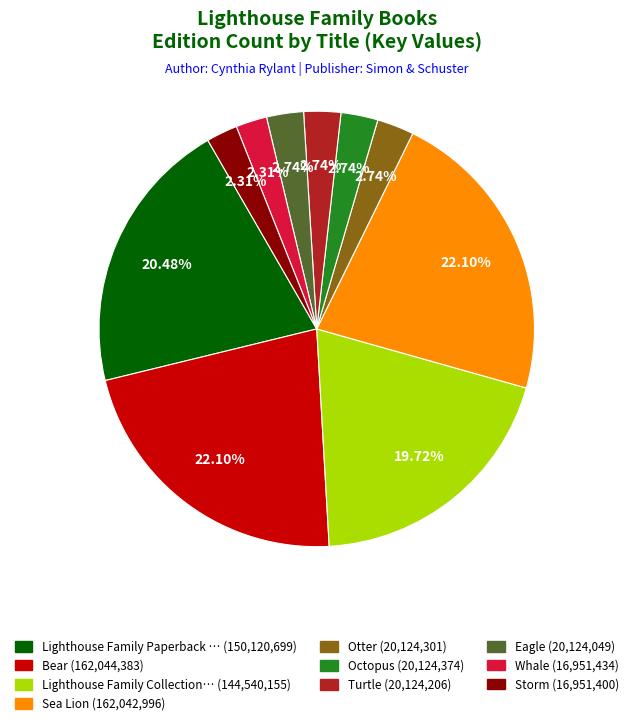

To the nearest percent, what is the average slice percentage?

10%